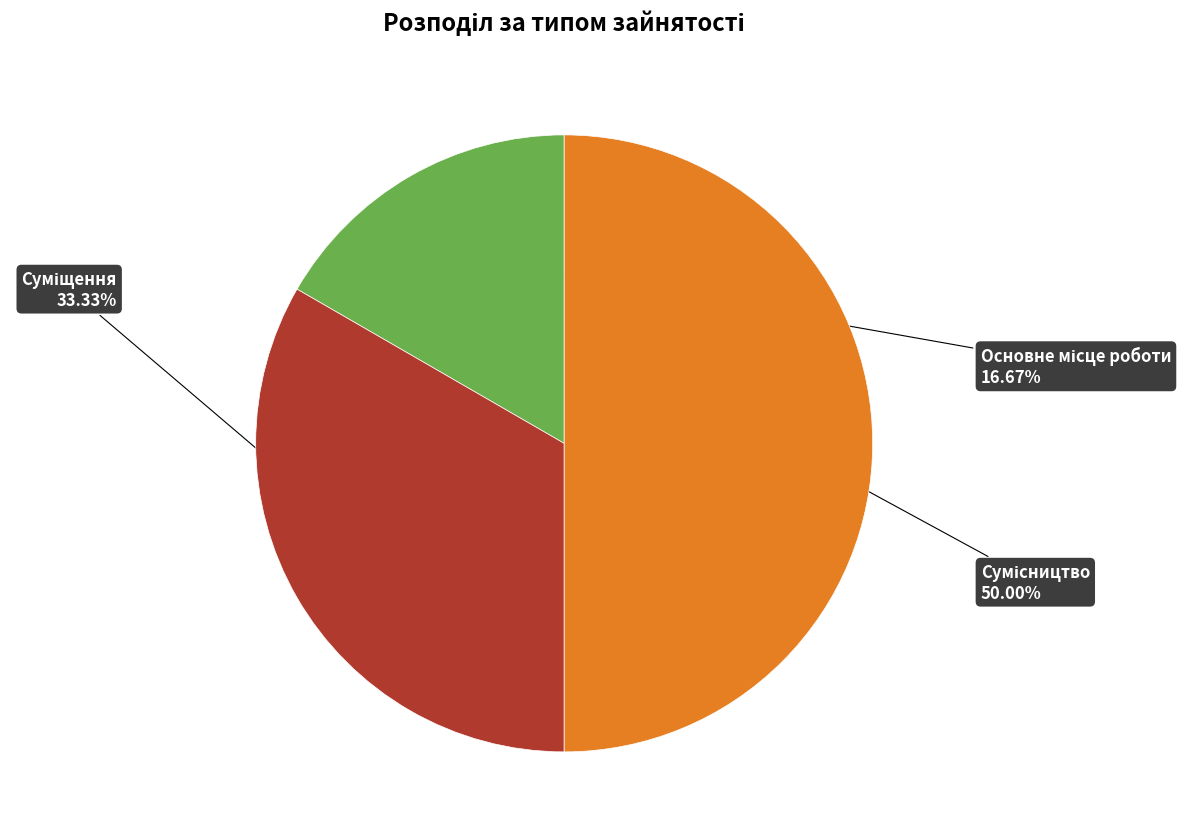

The Основне місце роботи slice represents 7% of the pie. True or false?

False